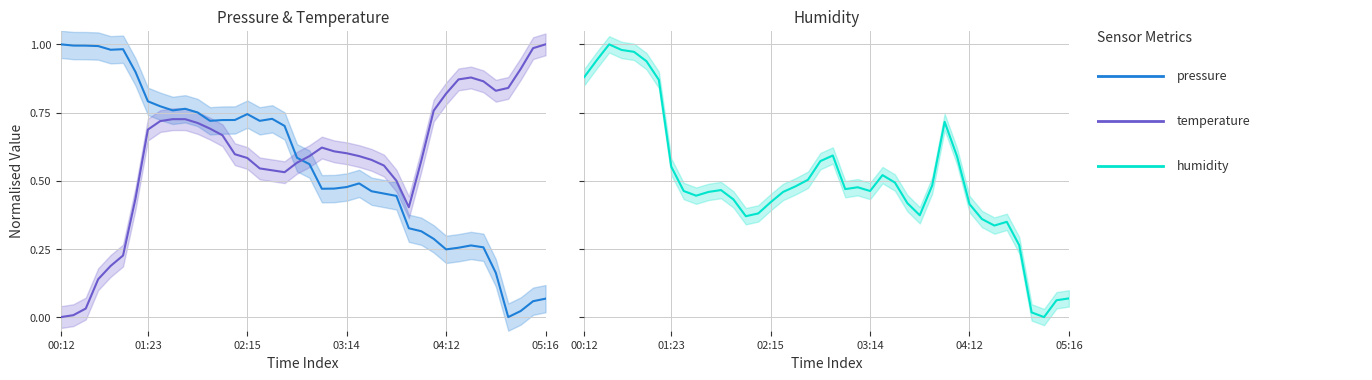

The value of humidity at 12 is 0.4. True or false?

True